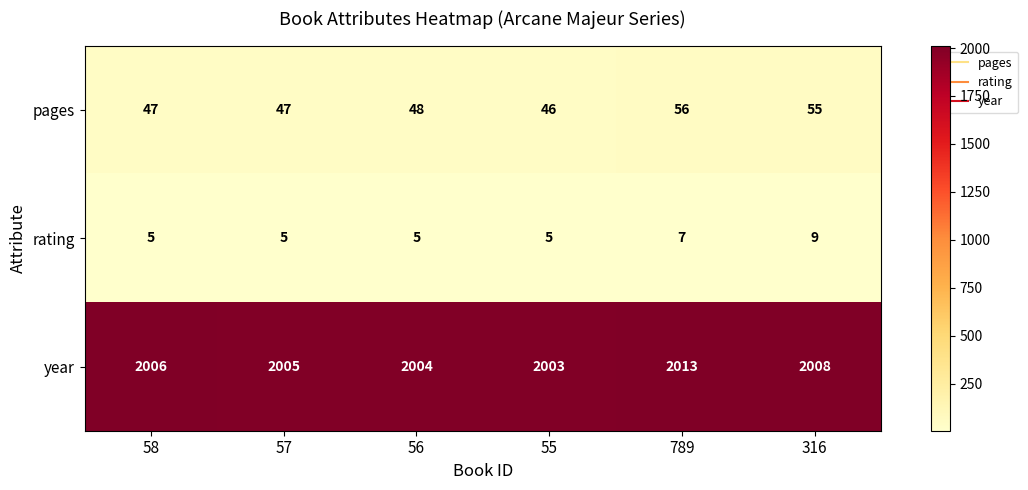

What is the spread (max minus min) of values at 57?

2000